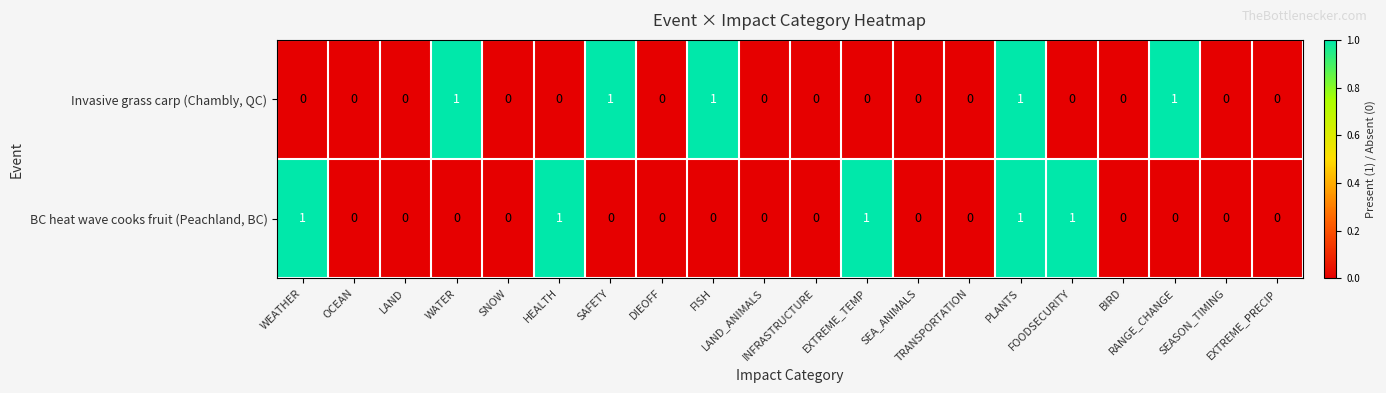

What is the sum of all Invasive grass carp (Chambly, QC) values?

5